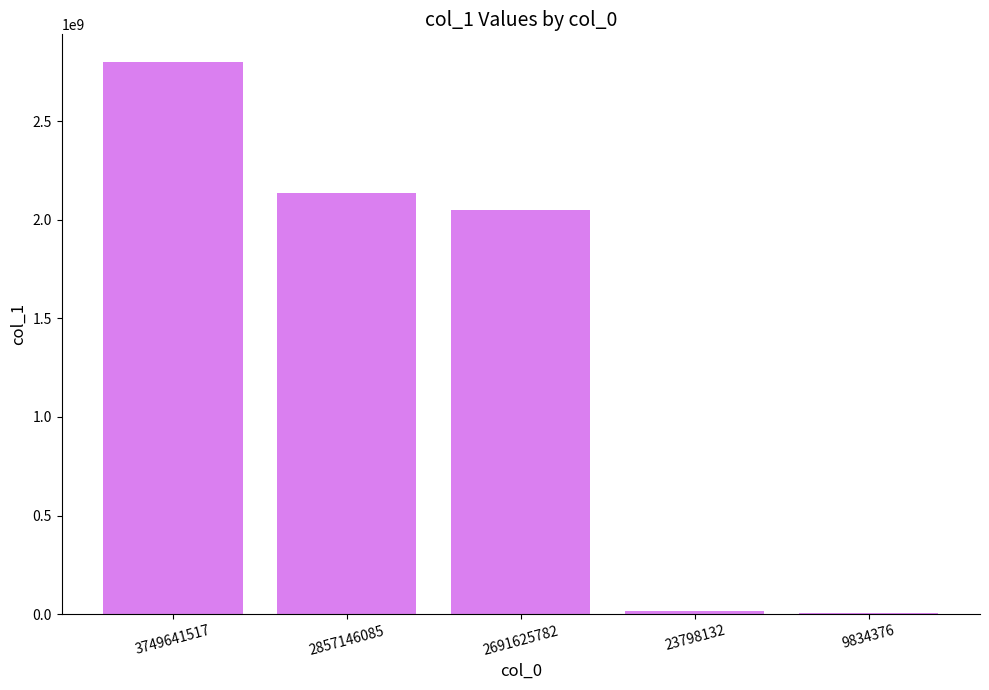

Is it true that the value at 3749641517 is 616449179?

False